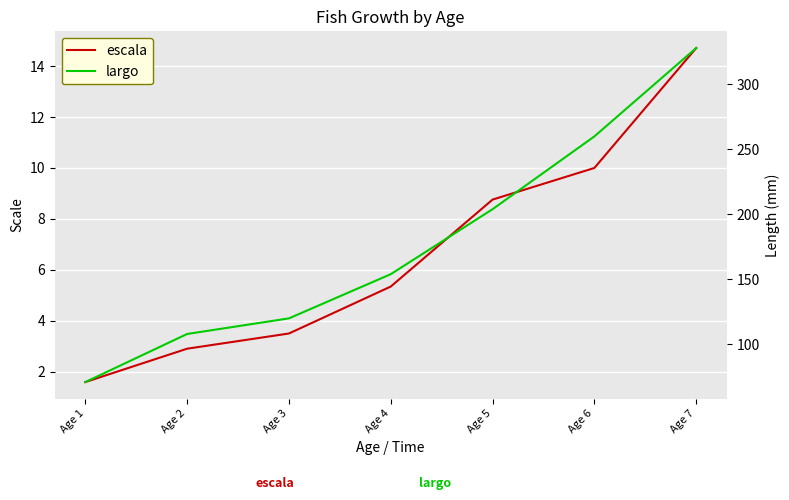

Is it true that largo equals 227.7 at Age 4?

False